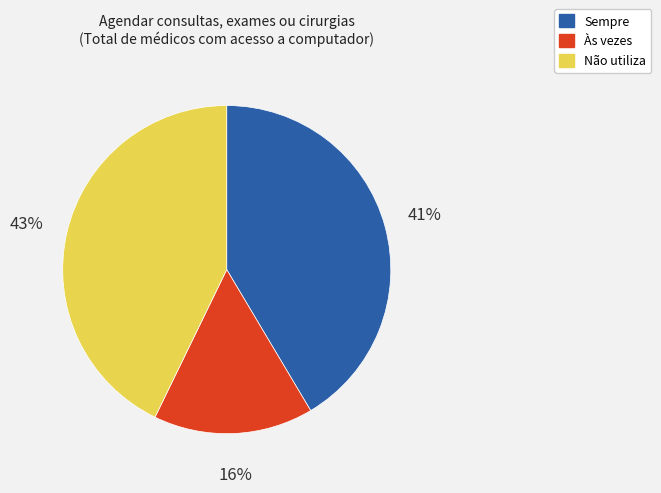

To the nearest percent, what is the combined percentage of Não utiliza and Sempre?

84%